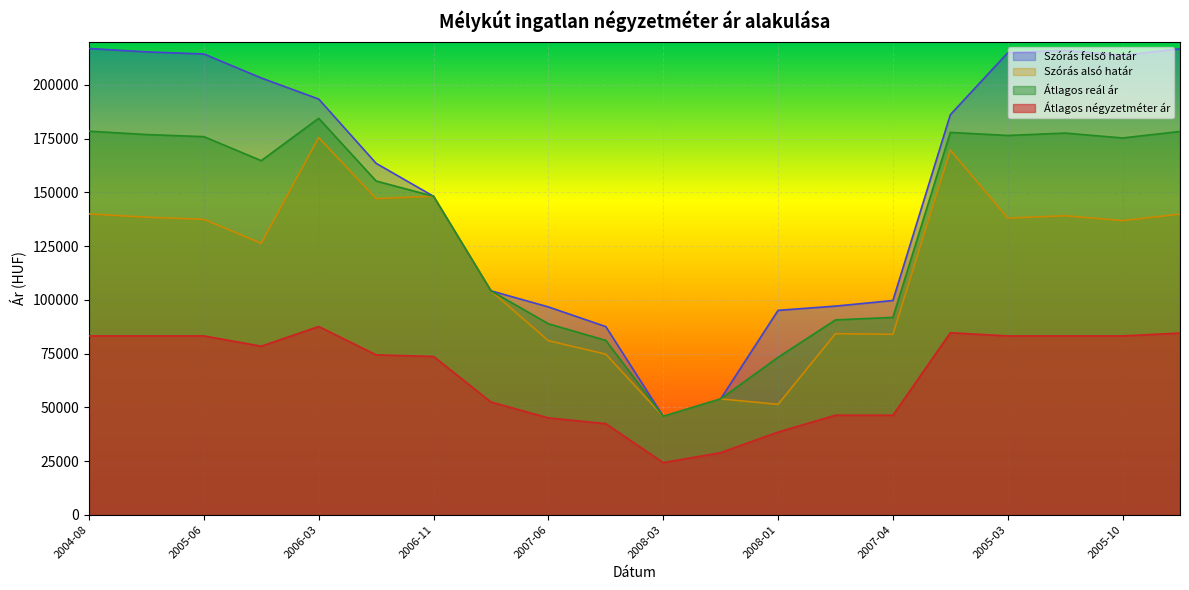

How many lines are shown in the chart?

4